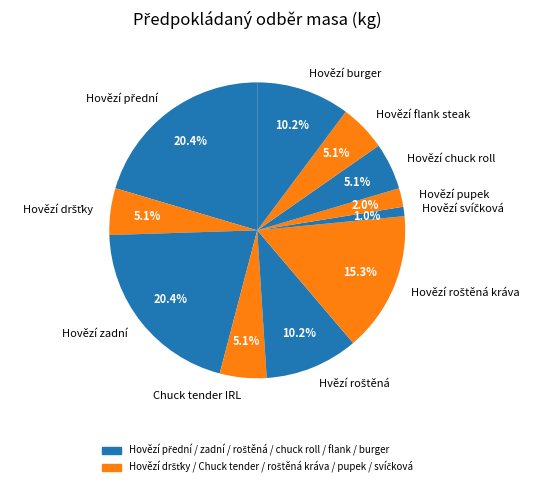

Combined, what portion of the pie is Hovězí pupek and Chuck tender IRL?

7.1%